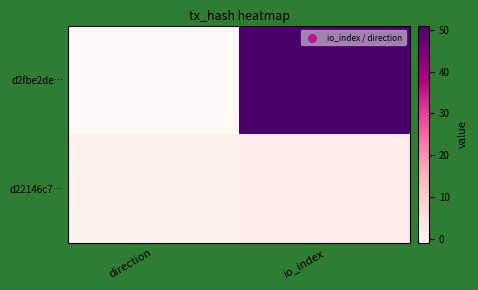

Rank the series by their maximum value, from lowest to highest.

d22146c7…, d2fbe2de…